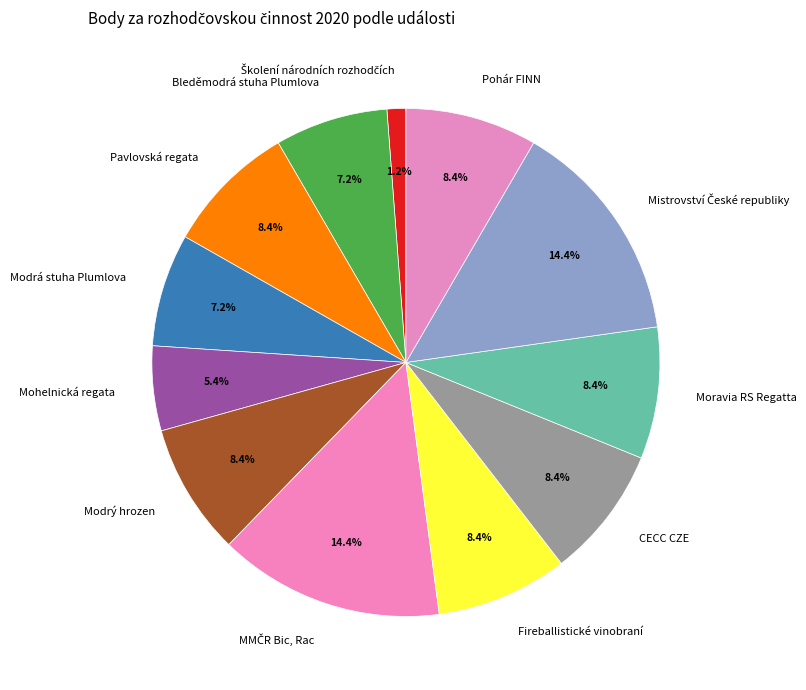

What percentage is NOT represented by Modrá stuha Plumlova?

92.8%